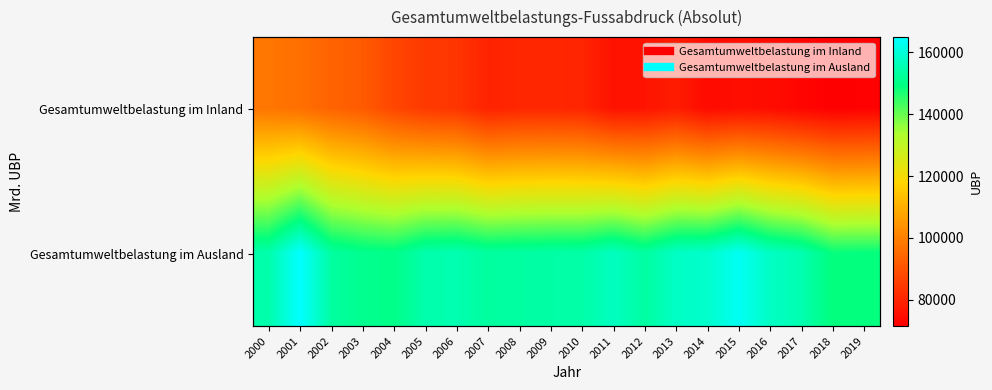

Which series has the largest total across all categories?

Gesamtumweltbelastung im Ausland